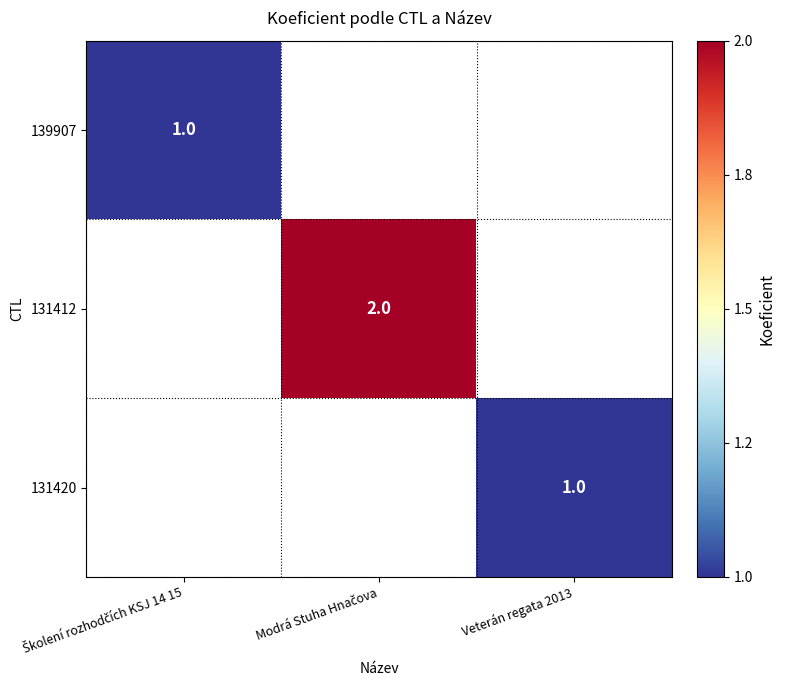

The 131420 series shows 1 at Veterán regata 2013. True or false?

True